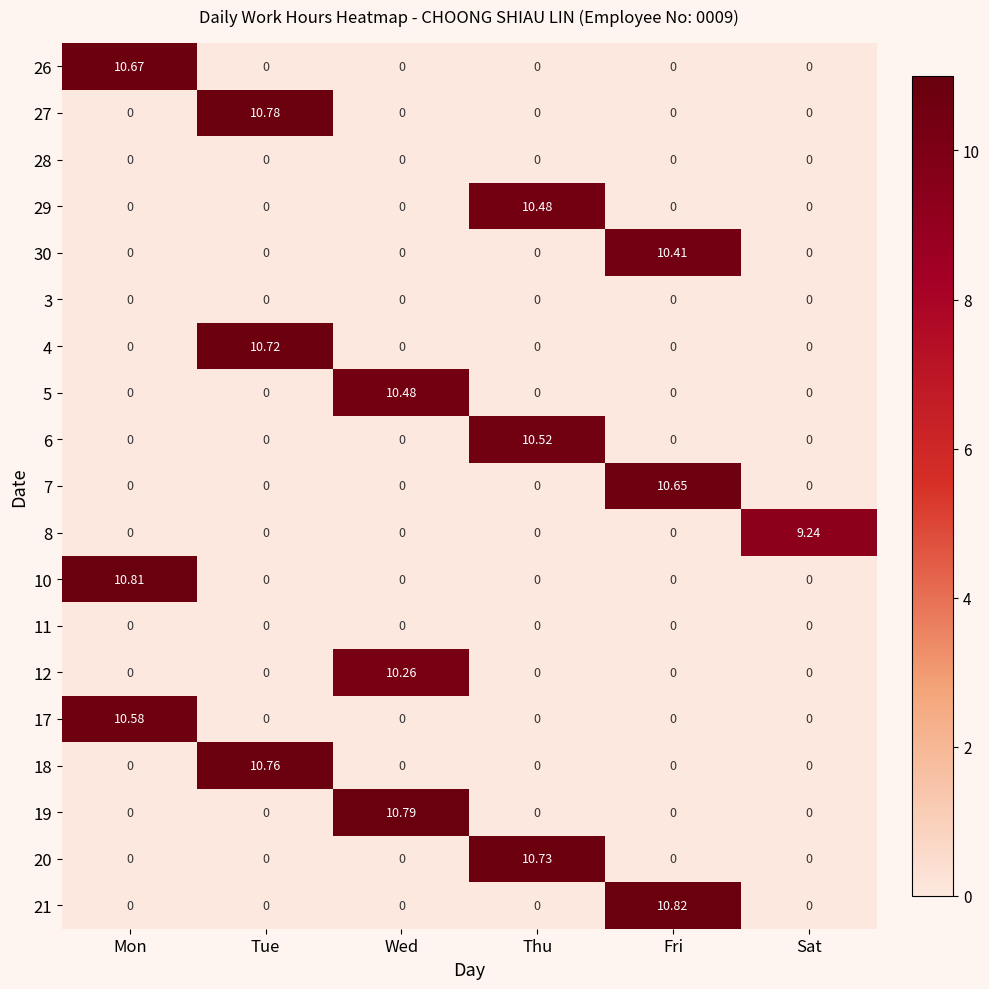

What is the greatest value displayed?

10.8